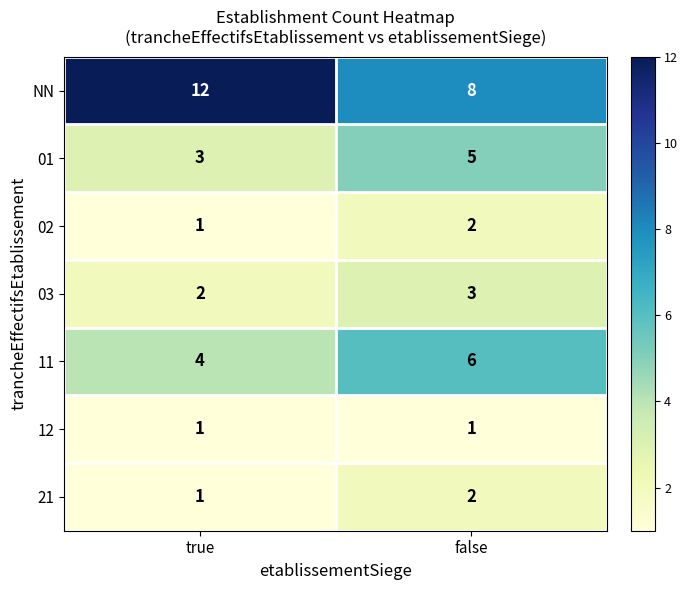

The value of 01 at true is 1. True or false?

False